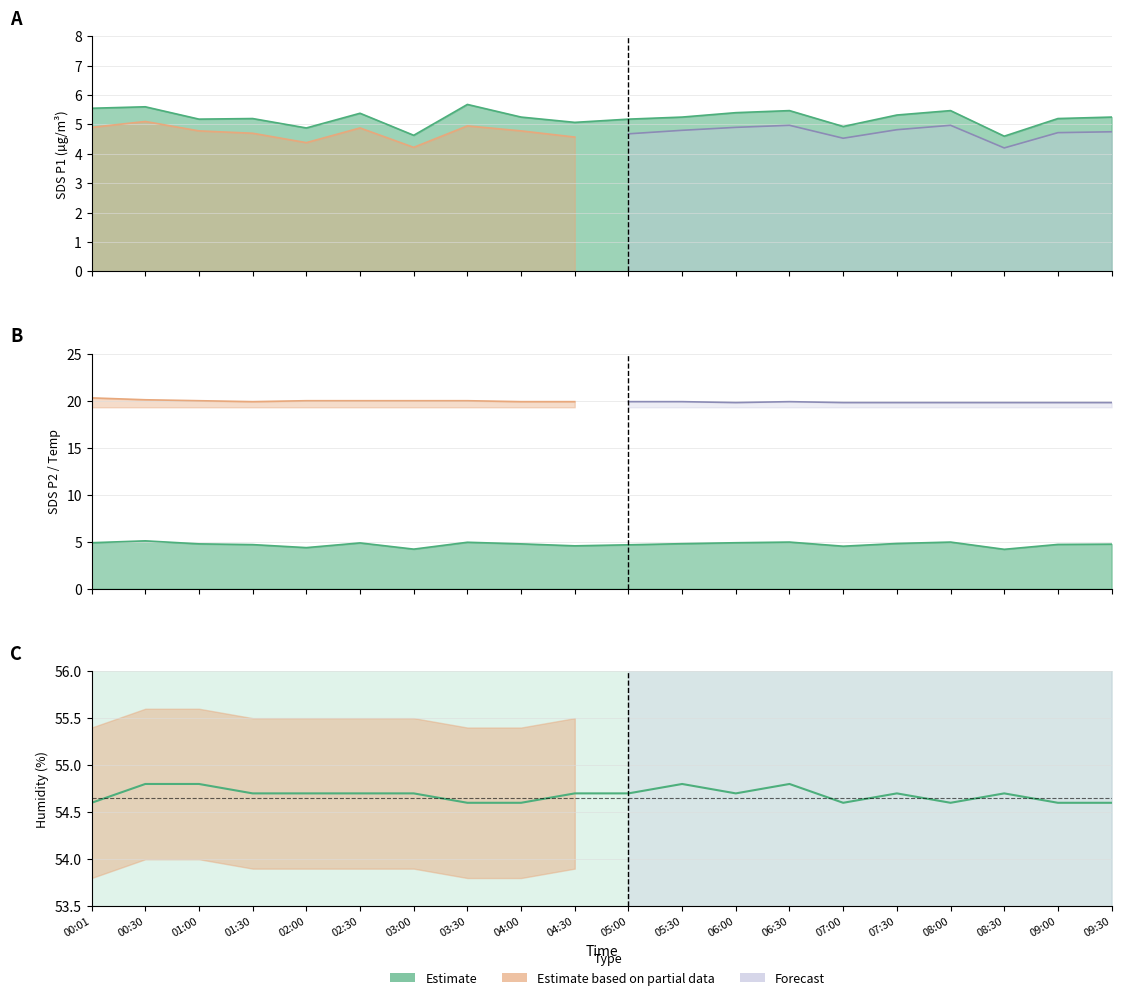

What is the difference between the second highest and second lowest values?

0.2